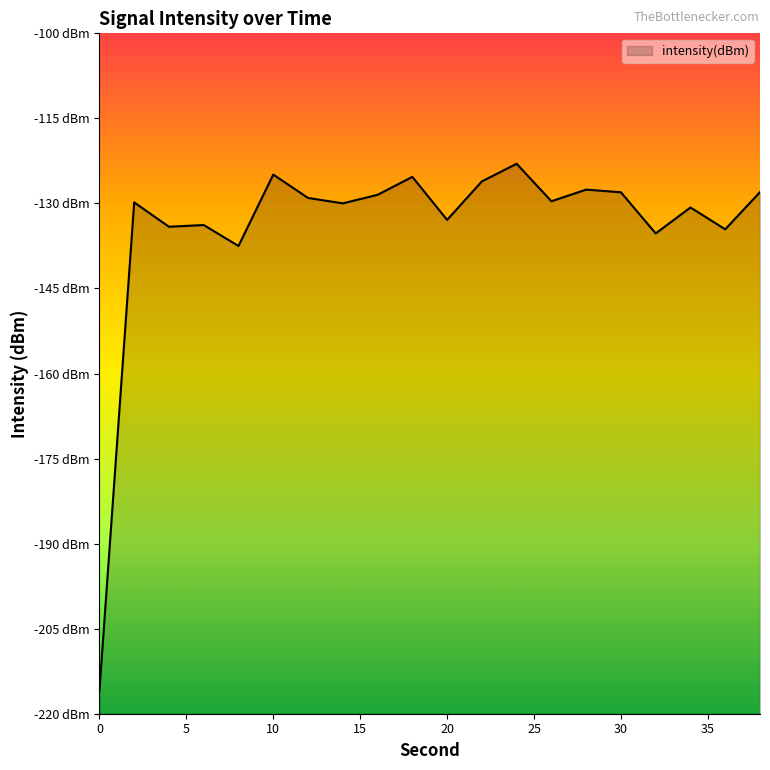

How many distinct data groups are displayed?

1